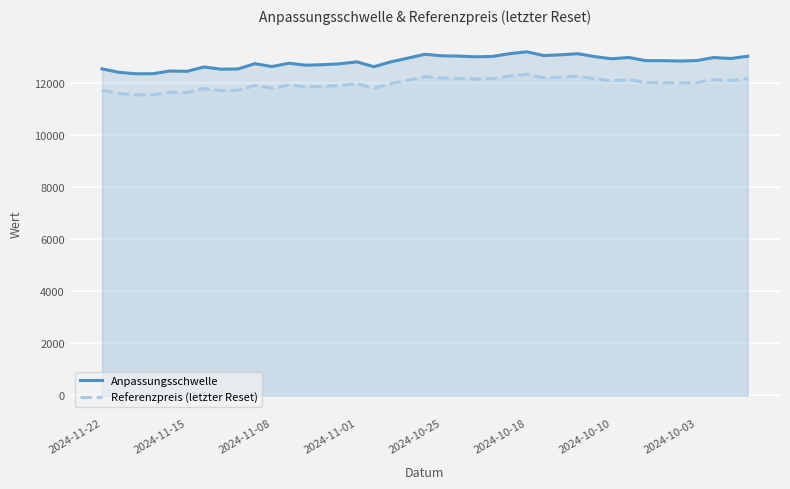

Rank the series by their average value, from highest to lowest.

Anpassungsschwelle, Referenzpreis (letzter Reset)